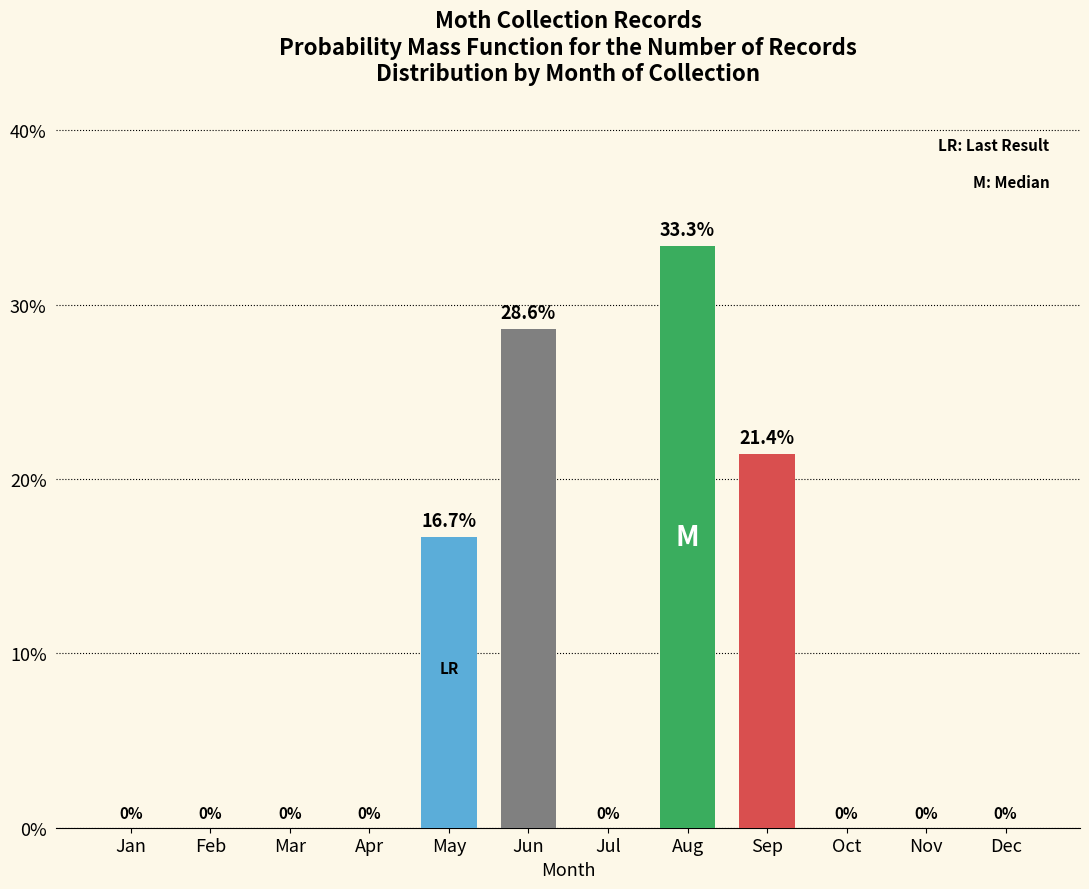

Reading right to left, what are all the values shown in this chart?

Dec=0.0	Nov=0.0	Oct=0.0	Sep=21.4	Aug=33.3	Jul=0.0	Jun=28.6	May=16.7	Apr=0.0	Mar=0.0	Feb=0.0	Jan=0.0